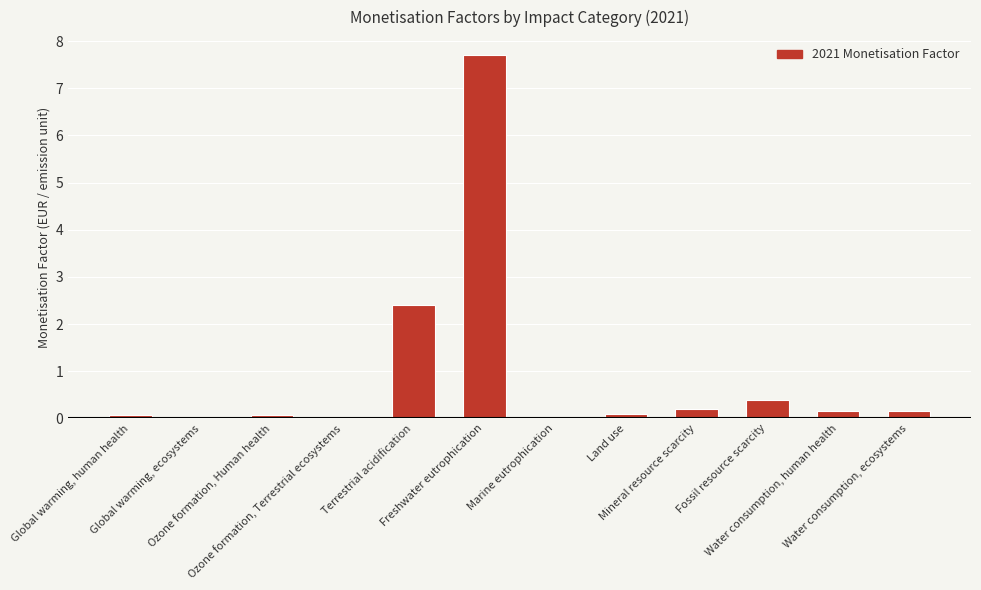

What is the greatest value displayed?

7.7